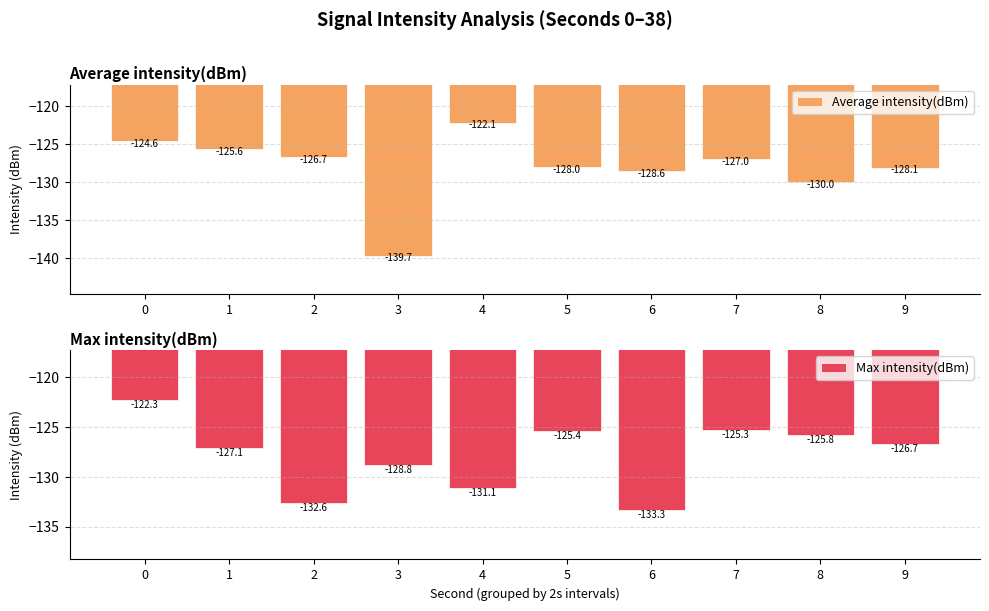

What value does the Max intensity(dBm) series have at 3?

-128.8